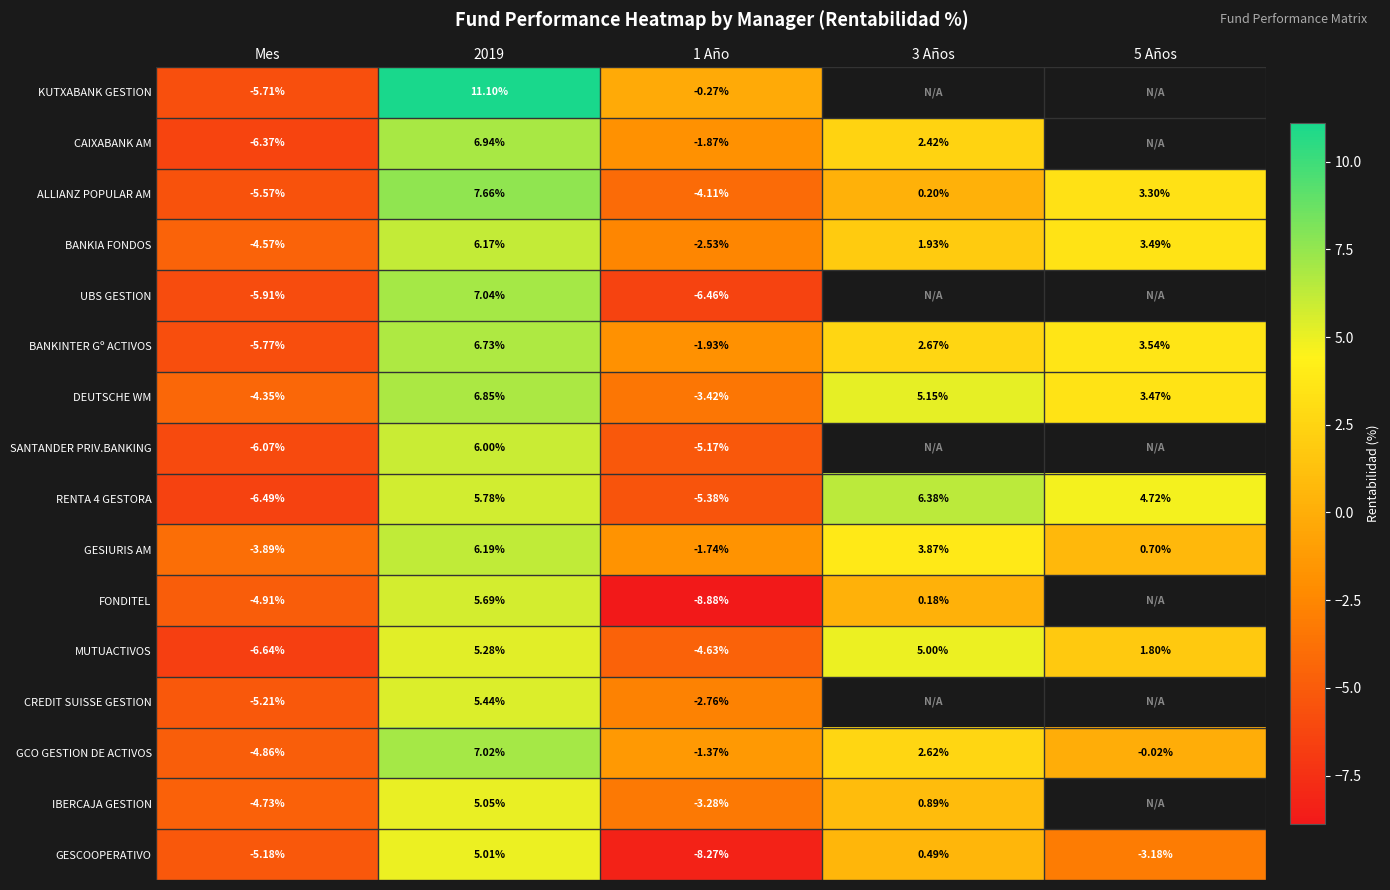

Is the value of BANKIA FONDOS at 5 Años greater than the value of CAIXABANK AM at 1 Año?

Yes